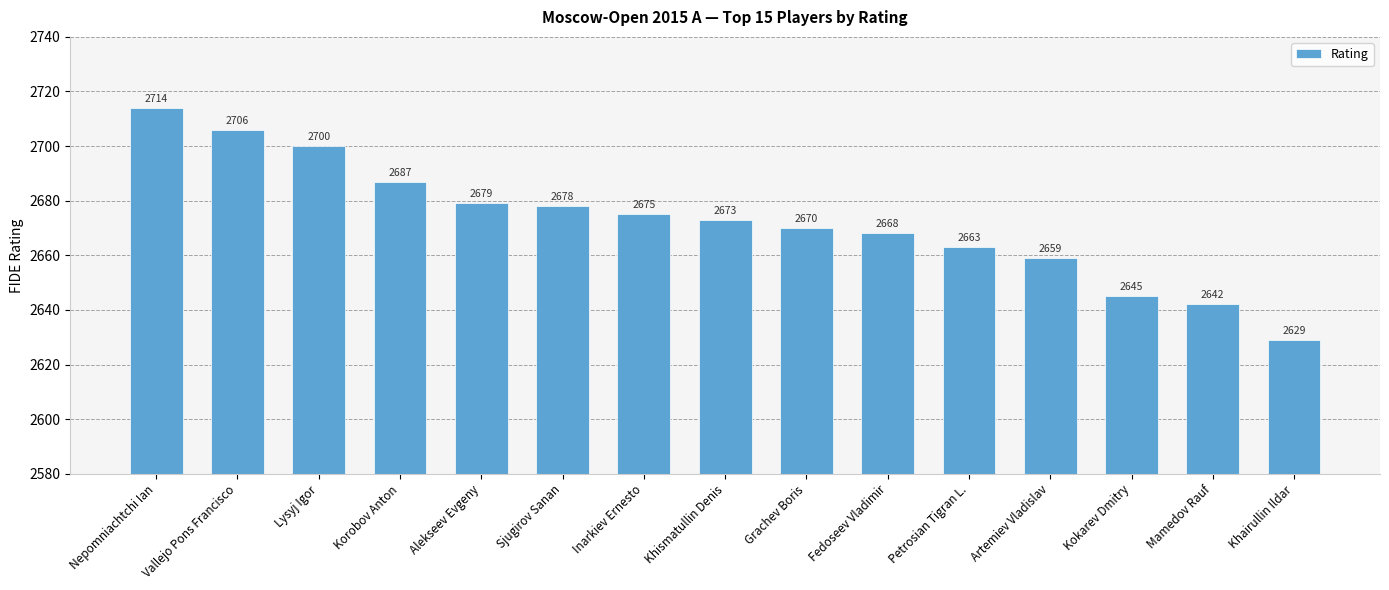

The chart shows a value of 2714 at Nepomniachtchi Ian. True or false?

True